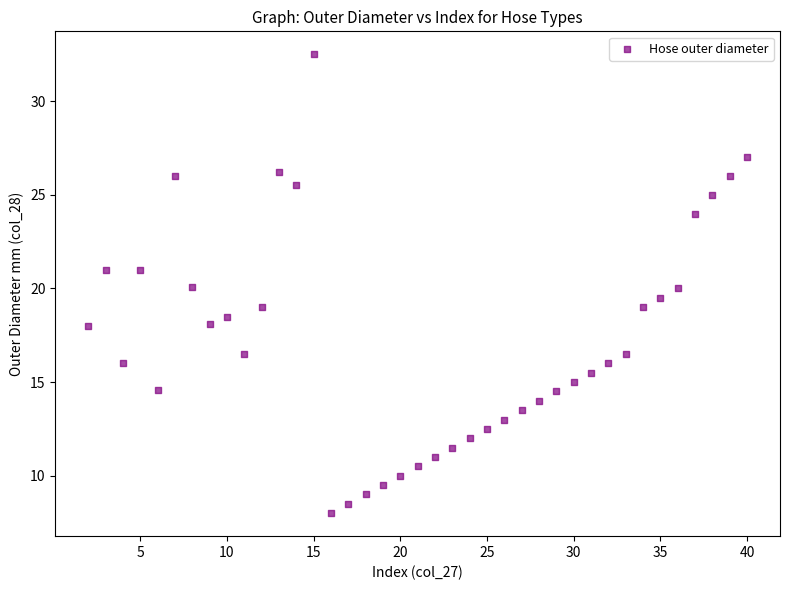

What is the range of Y values (max minus min)?

24.5